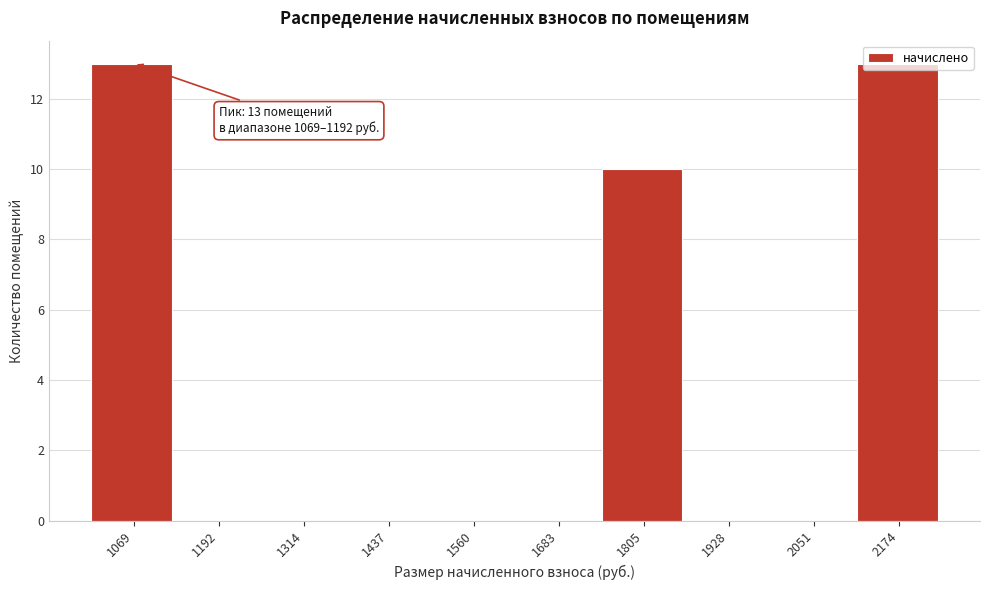

Is it true that the value at 1683 is 0?

True